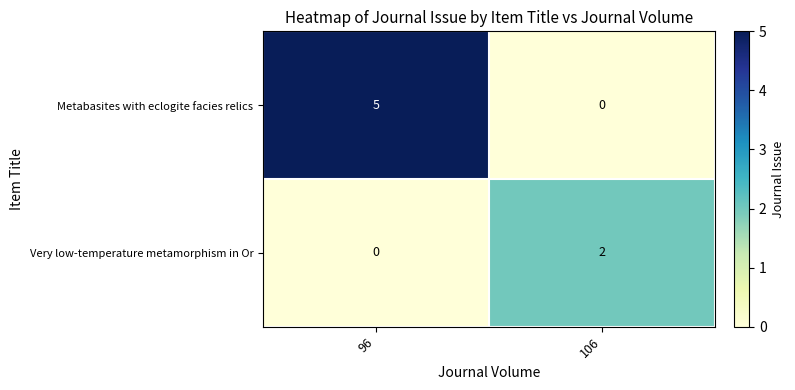

The value of Metabasites with eclogite facies relics at 106 is 2. True or false?

False